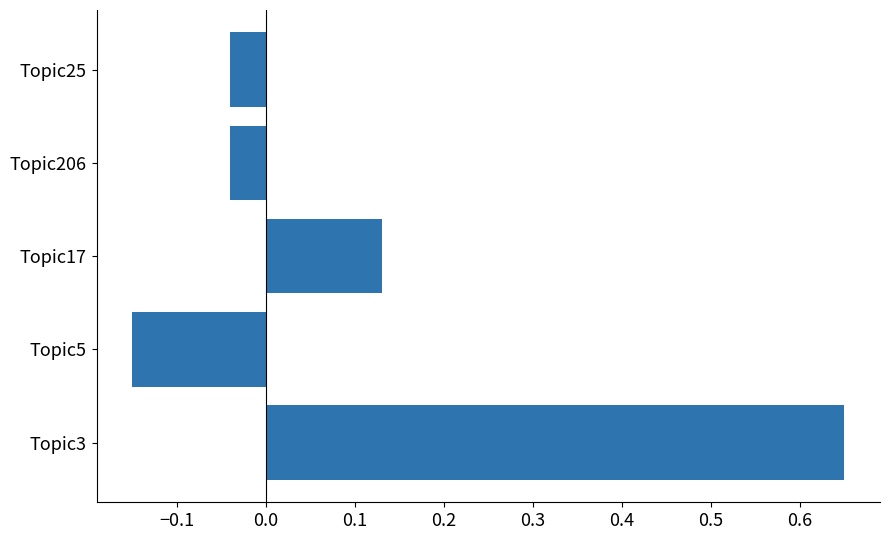

True or false: the data shows -0.3 at Topic5.

False